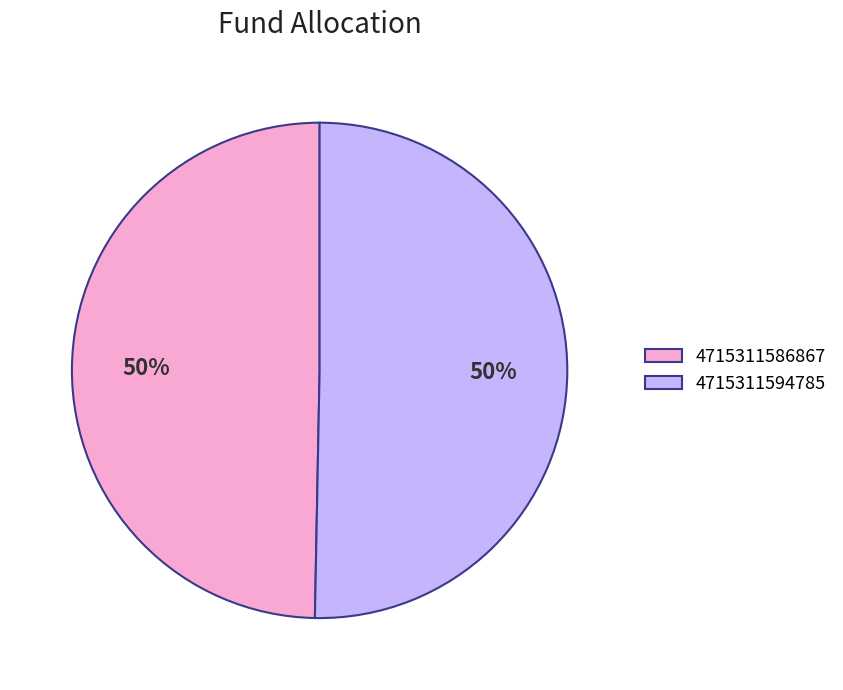

Which category accounts for the majority?

4715311594785